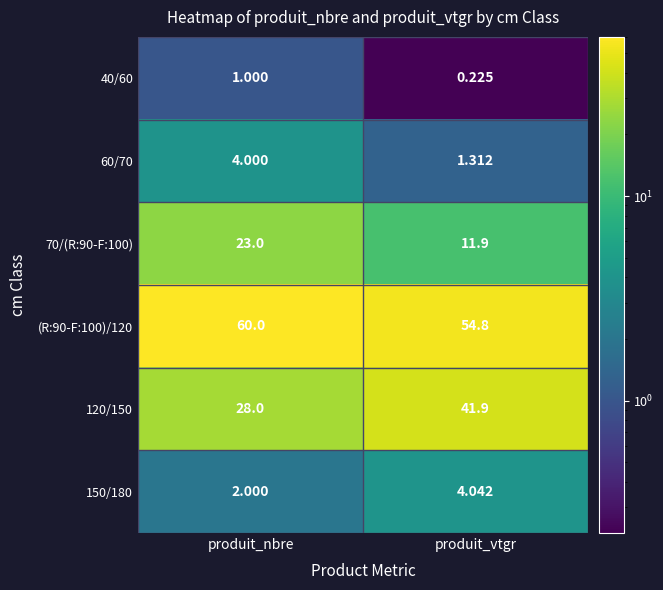

At which category is the sum across all series the highest?

produit_nbre